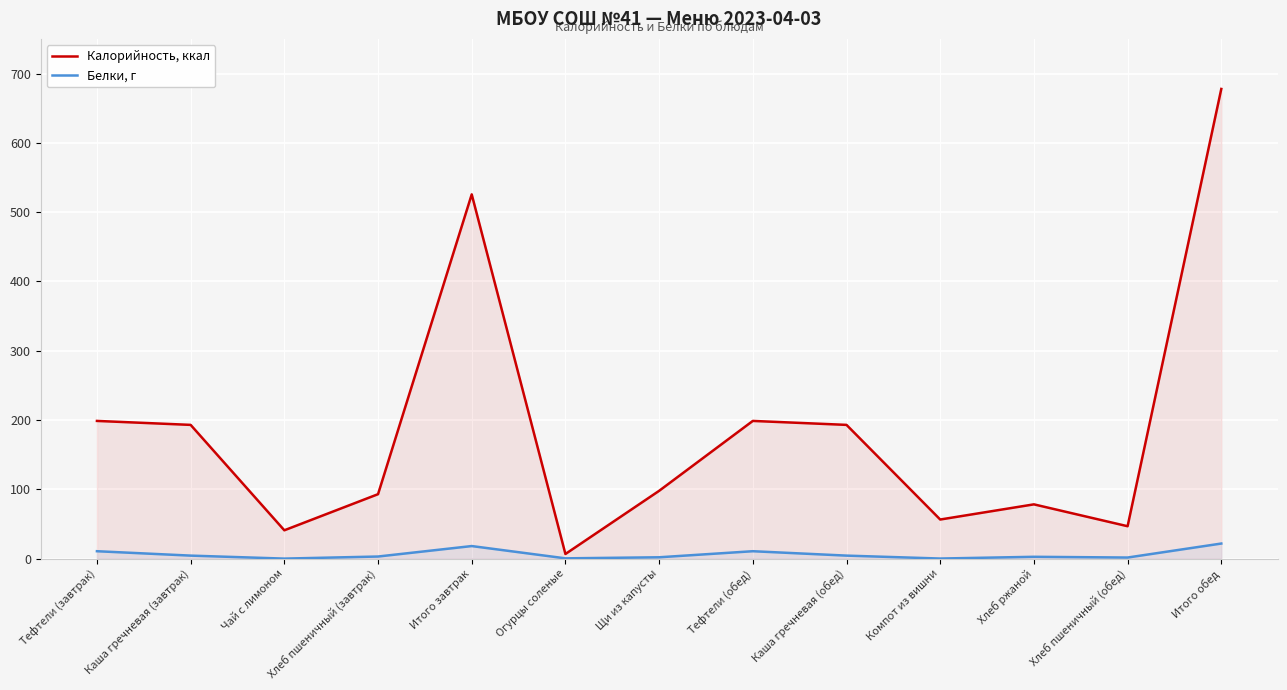

What is the total value across all series at Хлеб пшеничный (завтрак)?

96.0